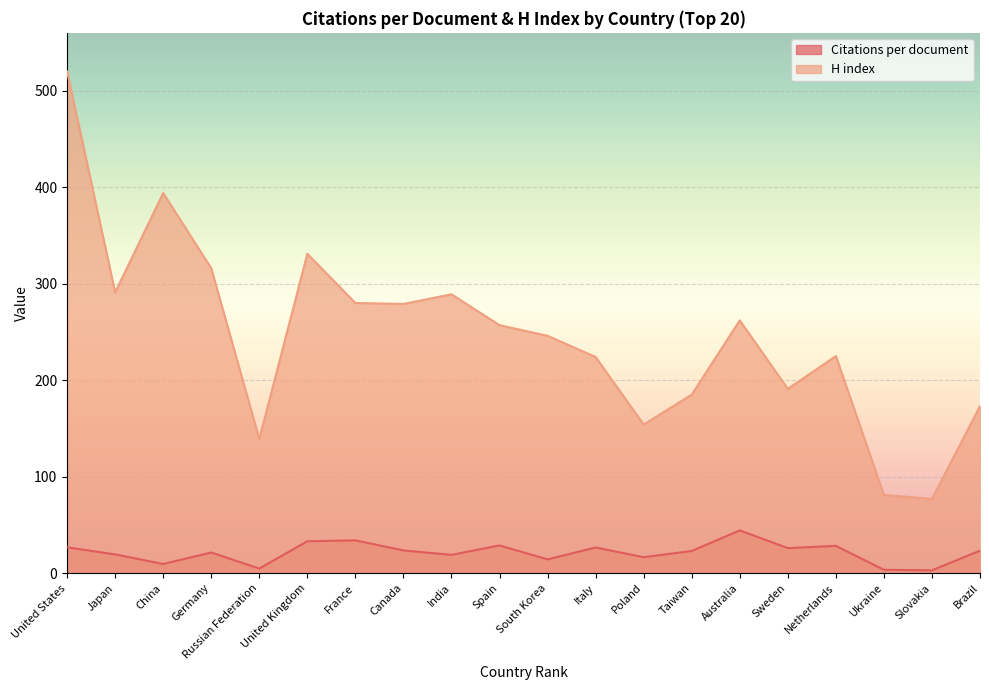

What value does the Citations per document series have at China?

9.5